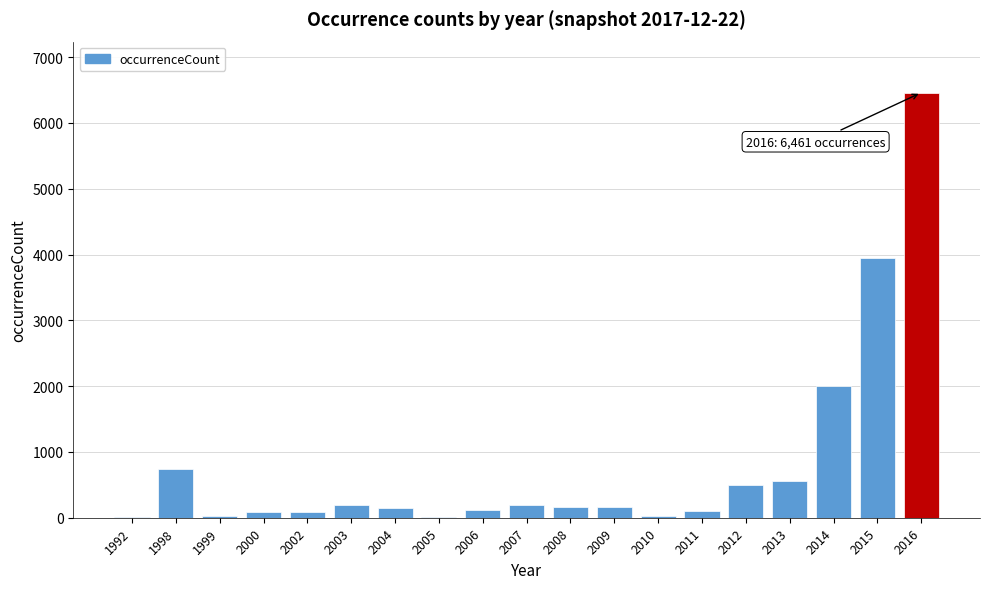

What is the greatest value displayed?

6461